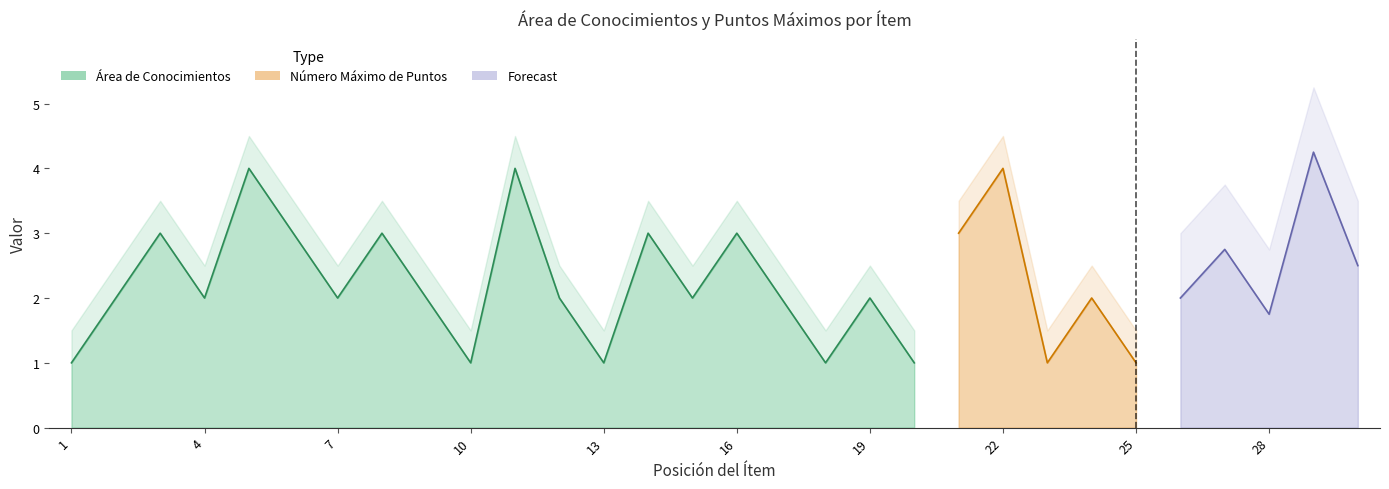

Which series has the largest range (max minus min)?

Área de Conocimientos